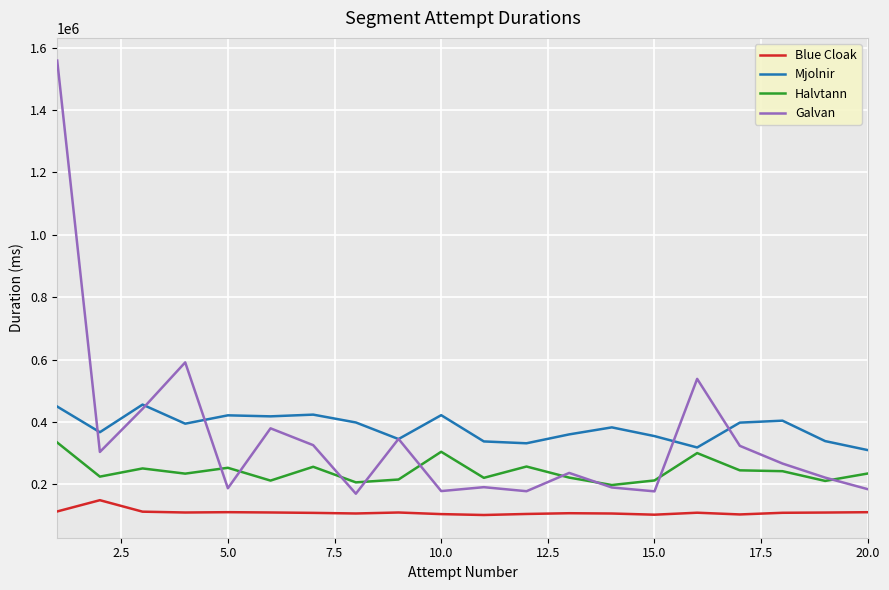

List the series in order of their peak value, highest first.

Galvan, Mjolnir, Halvtann, Blue Cloak